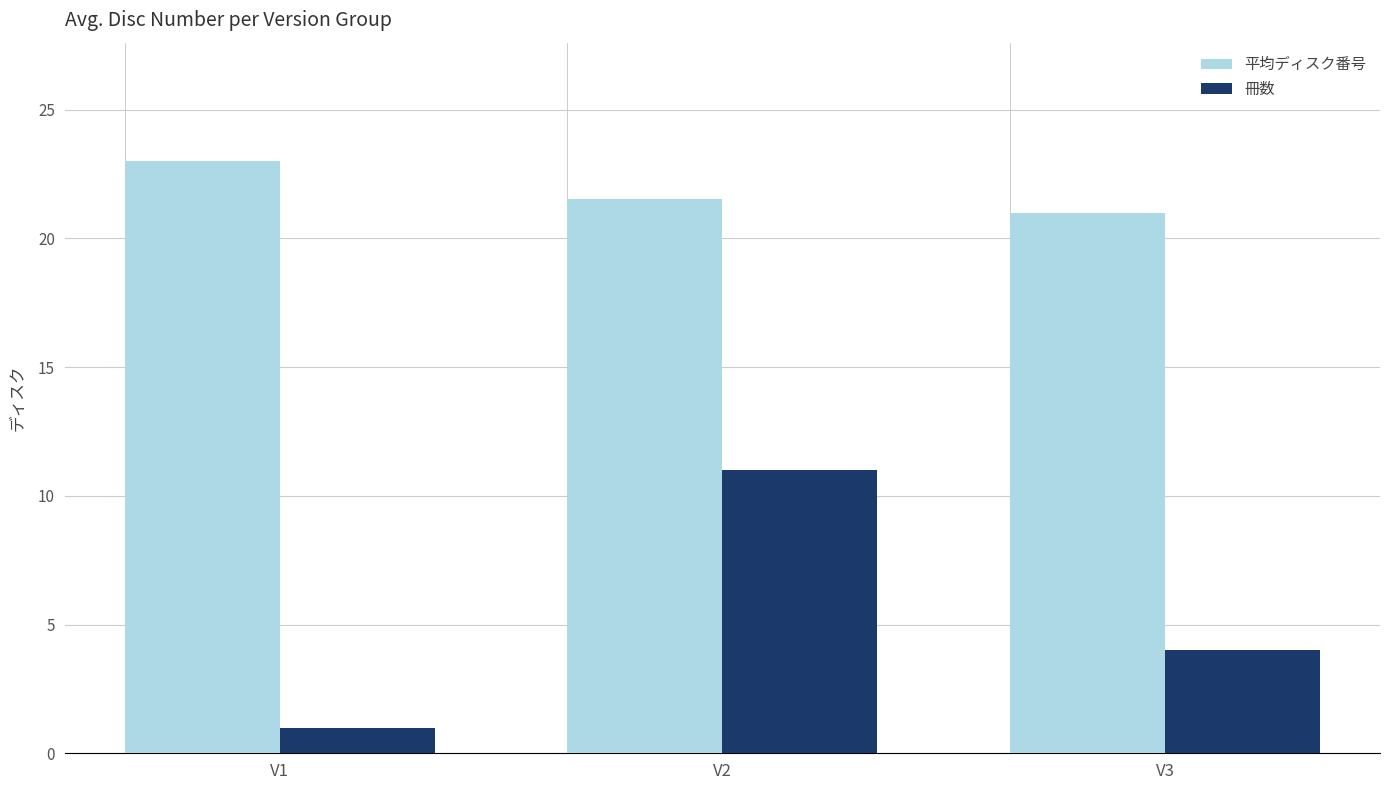

Count the number of categories in the chart.

3